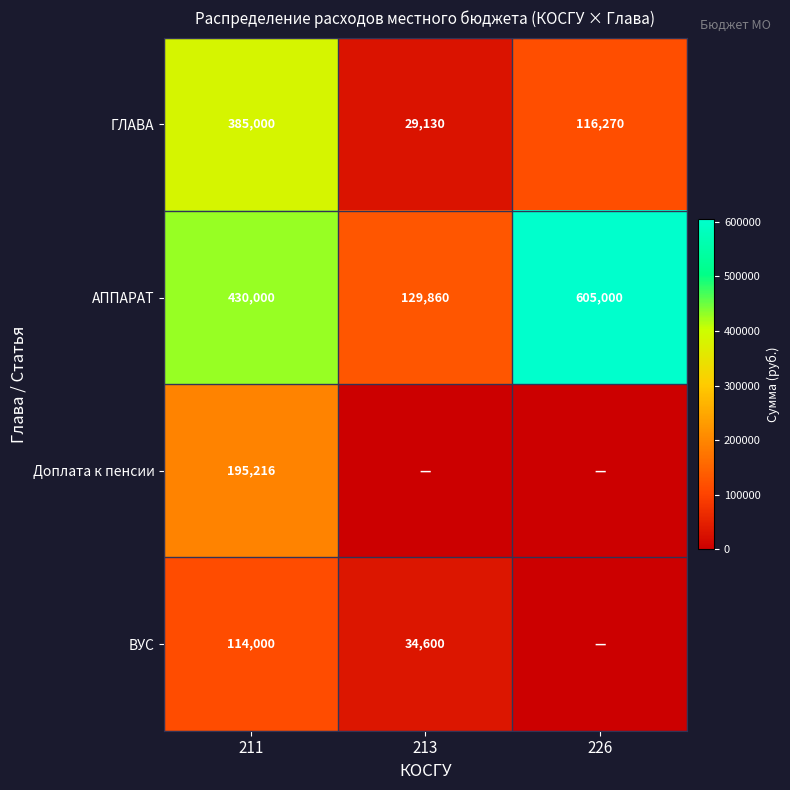

Is it true that ГЛАВА equals 555118 at 211?

False